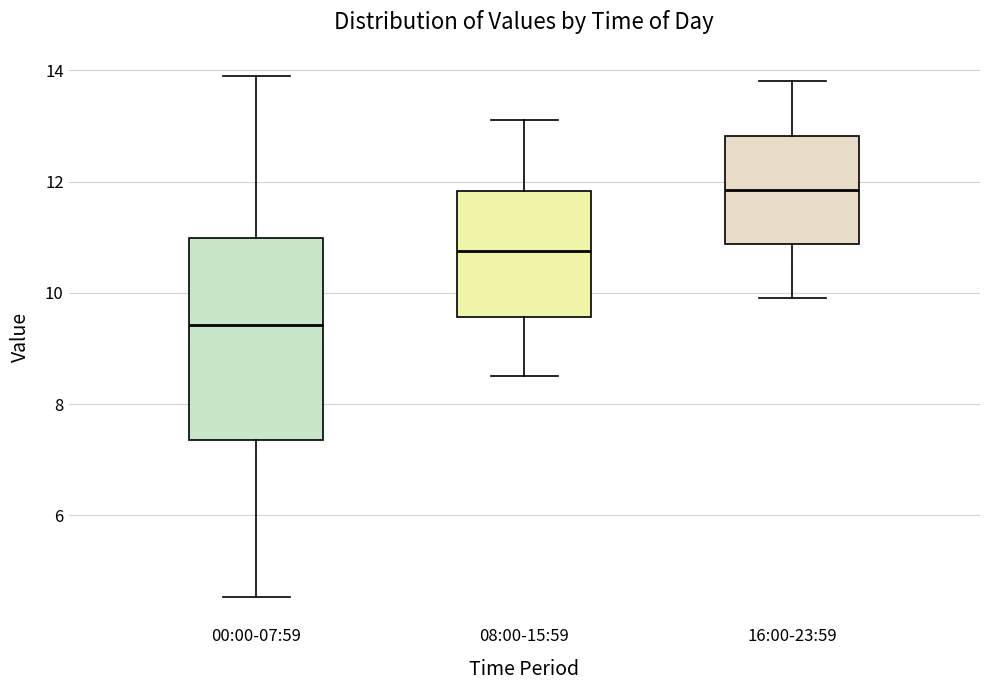

Where is the lower edge of the box for 16:00-23:59 on the y-axis? The values are not printed on the chart, so give them approximately, as read against the axis.

10.8